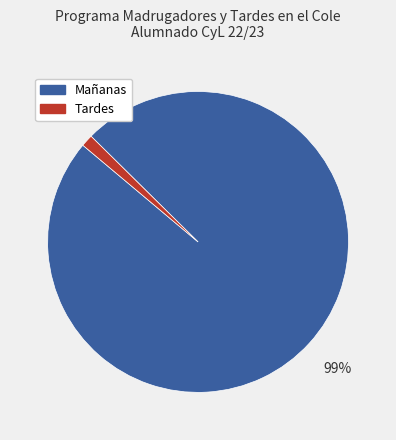

Combined, do Mañanas and Tardes account for over 50%?

Yes